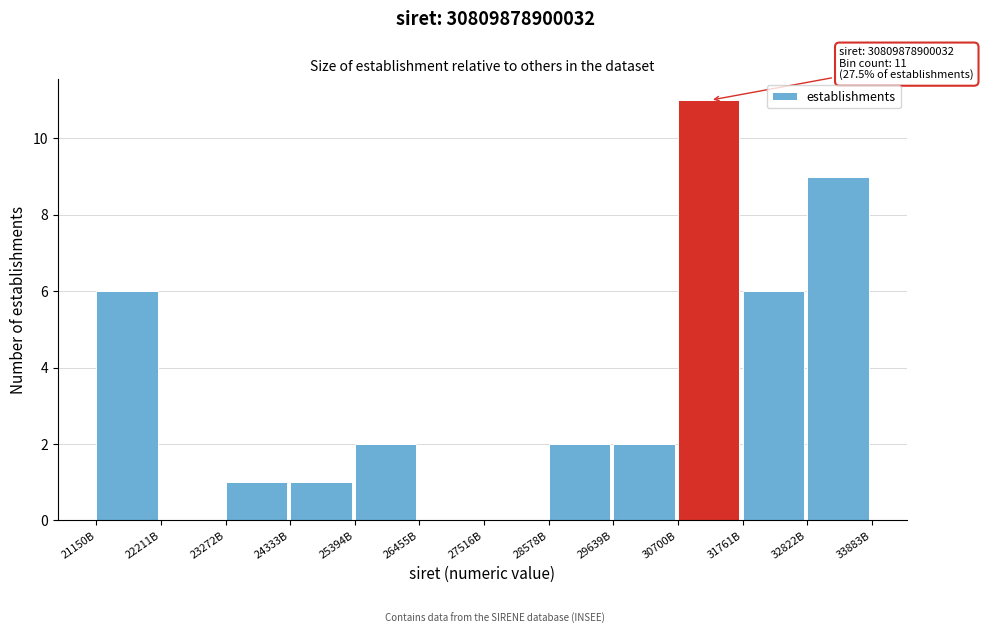

Reading left to right, transcribe all the data shown in this chart.

21150B=6	22211B=0	23272B=1	24333B=1	25394B=2	26455B=0	27516B=0	28578B=2	29639B=2	30700B=11	31761B=6	32822B=9